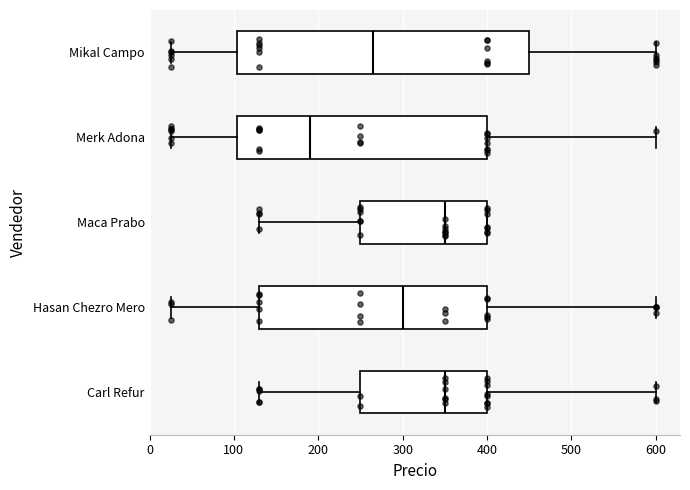

Which box's median line is the furthest to the left?

Merk Adona